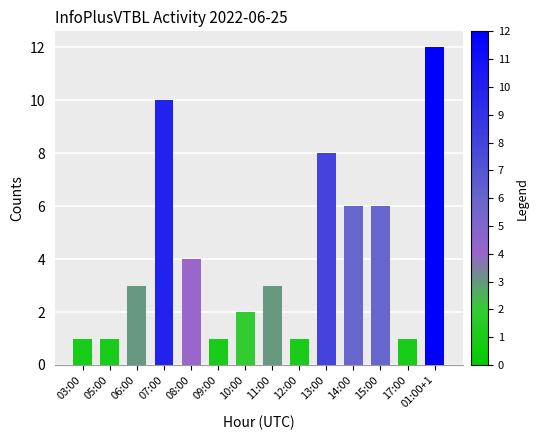

Are the bars grouped side by side (vs. stacked)?

No